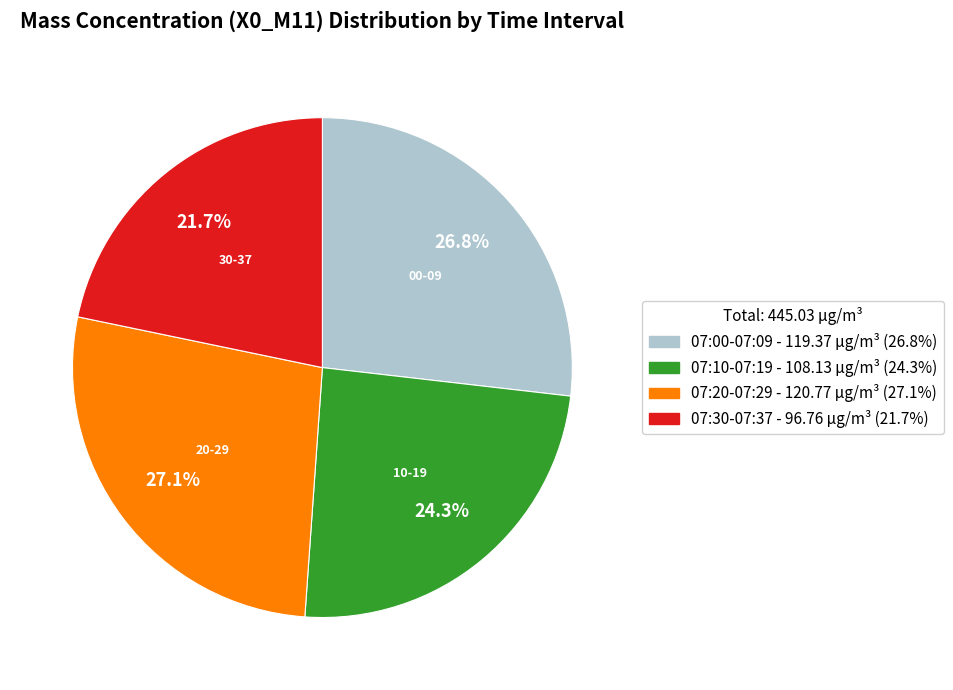

Is there a majority slice in this chart?

No